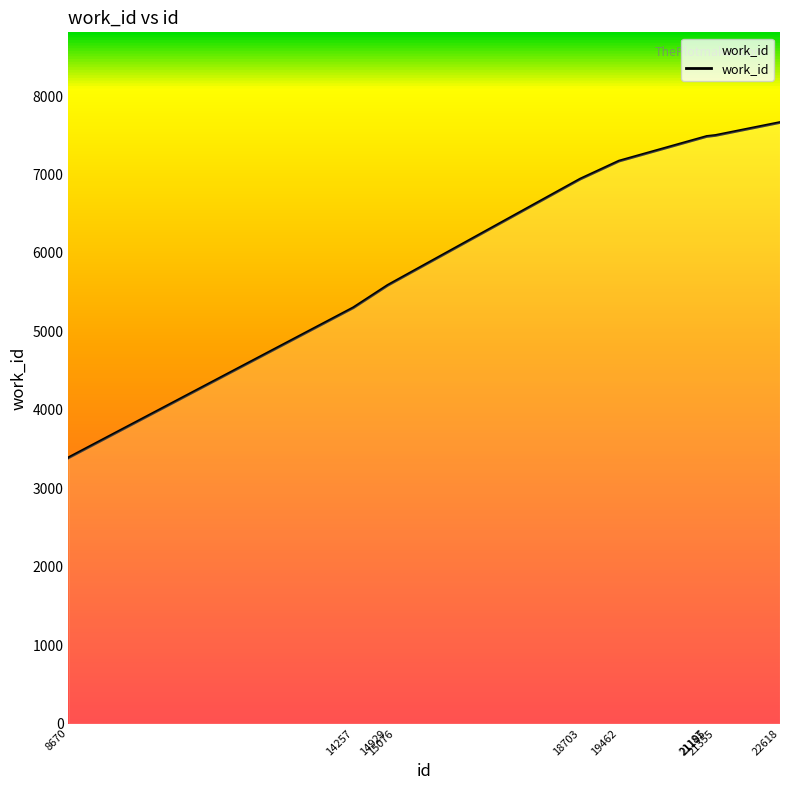

Which category has the highest value across all series?

22618